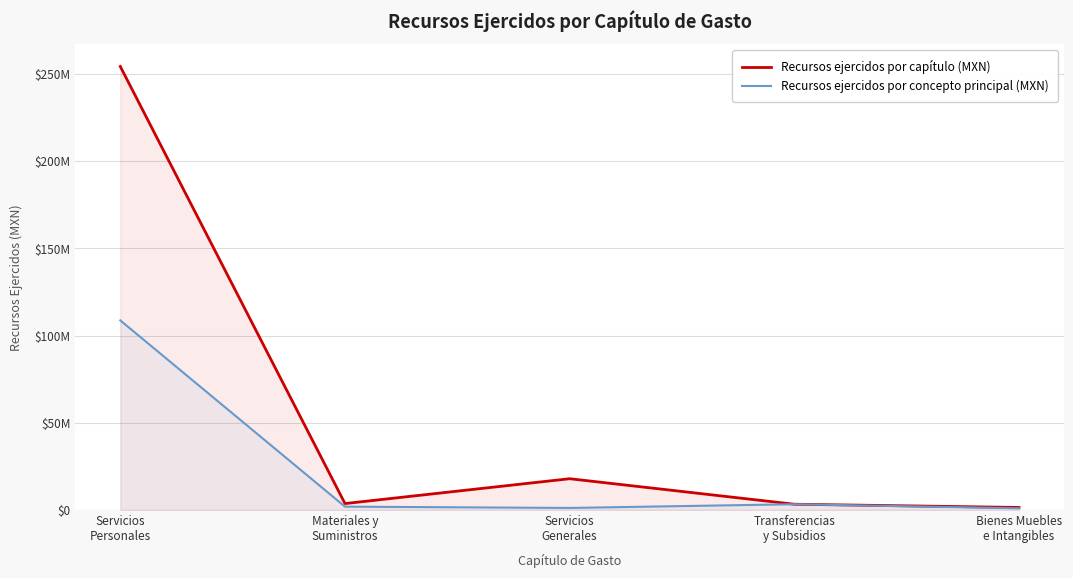

Where is Recursos ejercidos por concepto principal (MXN) nearest to the value 54790602?

Transferencias
y Subsidios